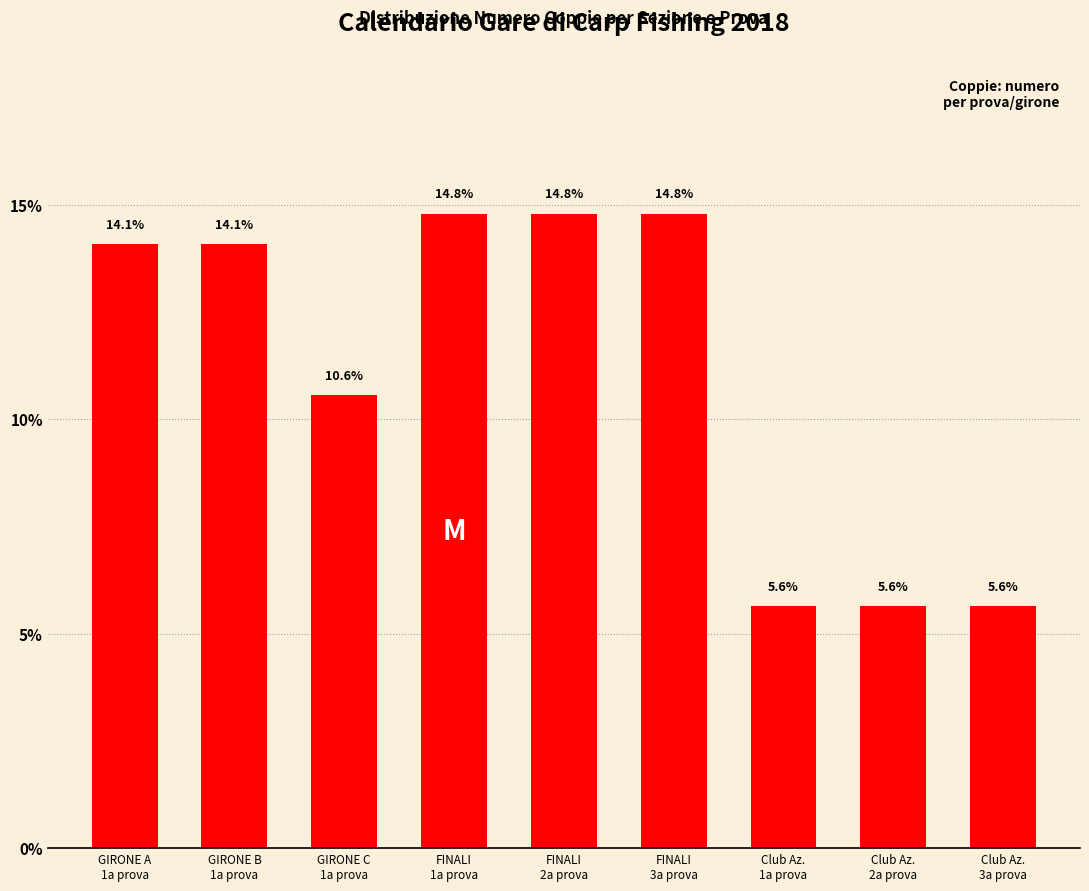

How many values exceed 14?

5